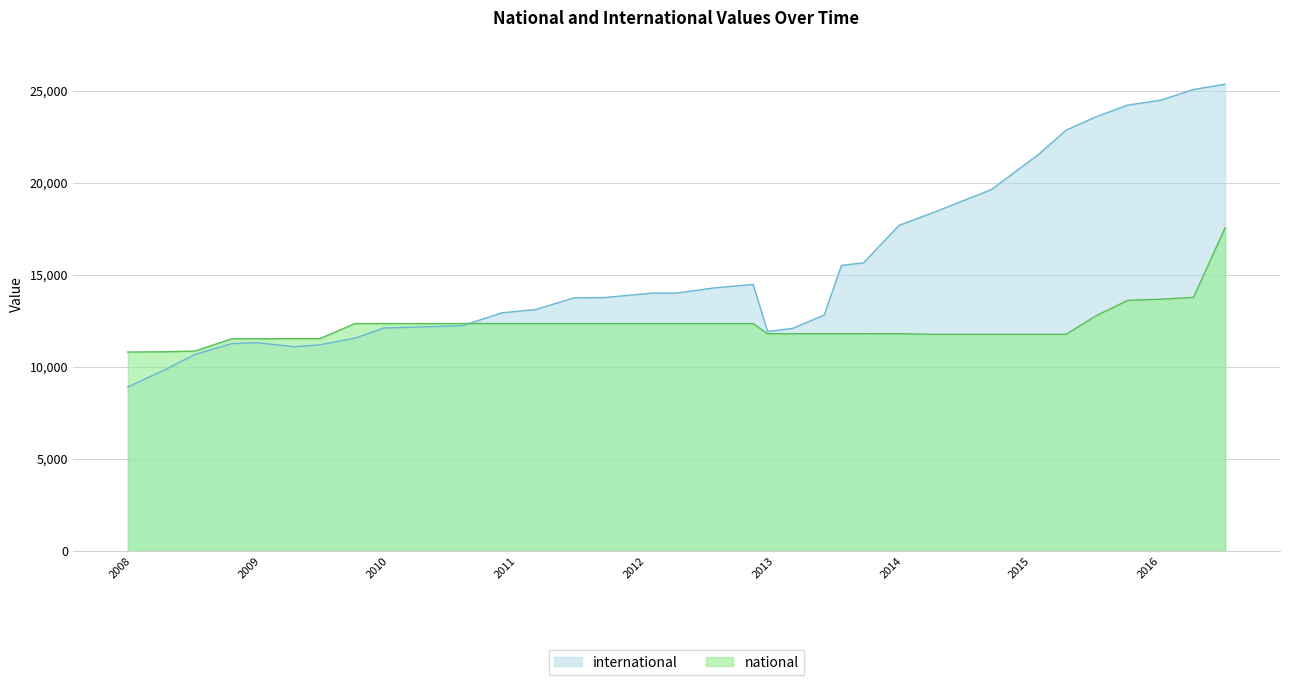

List the labels in order of value, largest first.

2015-01-19, 2015-04-09, 2016-07-04, 2016-04-05, 2016-01-04, 2015-10-01, 2015-07-03, 2014-09-08, 2014-03-28, 2013-12-20, 2013-09-10, 2013-07-09, 2012-10-31, 2012-07-13, 2012-03-26, 2012-01-18, 2011-09-05, 2011-06-10, 2011-02-21, 2010-11-17, 2013-05-21, 2010-07-26, 2010-04-01, 2009-12-16, 2013-02-20, 2012-12-11, 2009-09-25, 2008-12-17, 2008-10-10, 2009-06-17, 2009-04-06, 2008-06-27, 2008-04-01, 2007-12-19